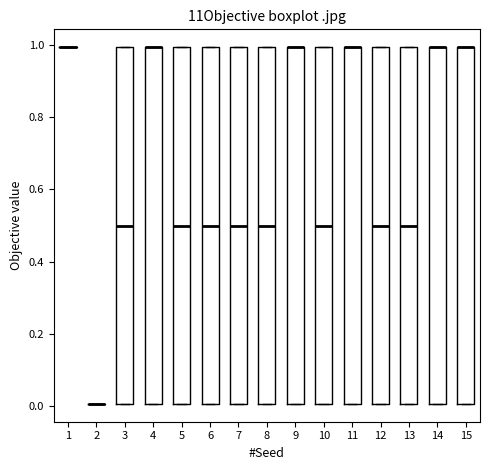

Where is the lower edge of the box at x = 5 on the y-axis? The values are not printed on the chart, so give them approximately, as read against the axis.

0.0